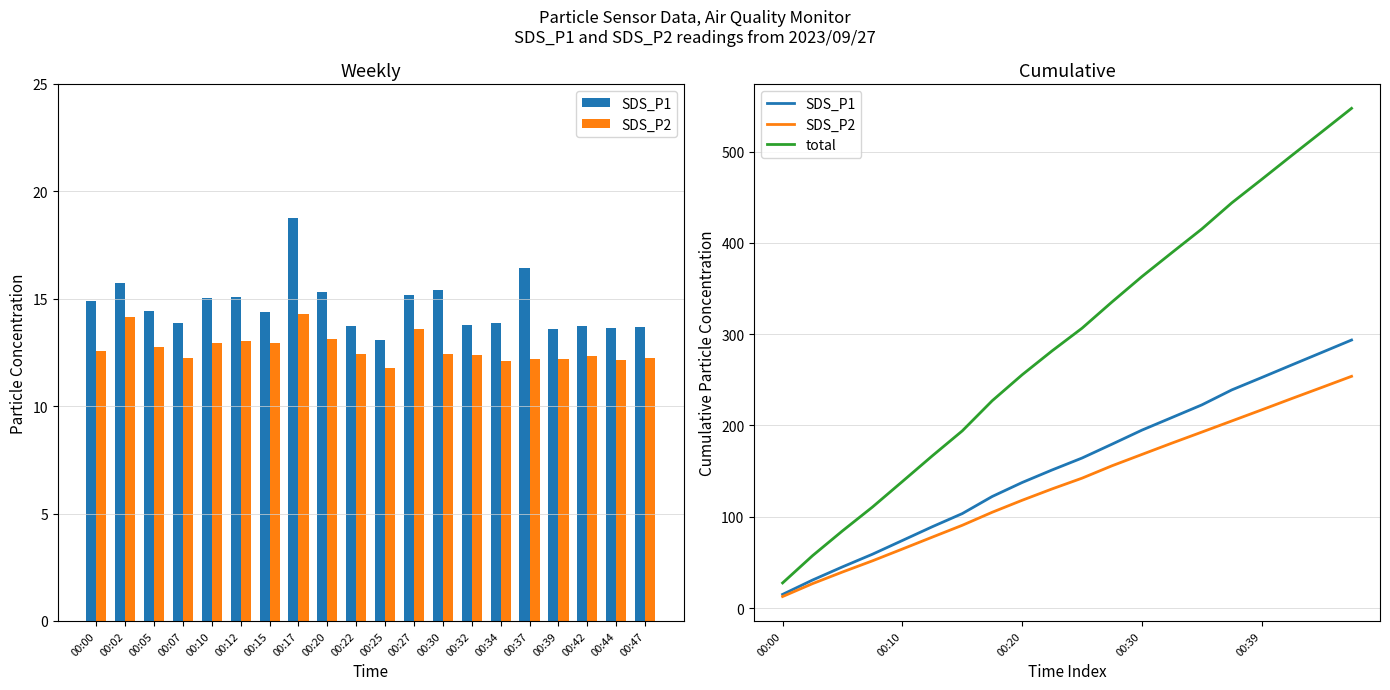

List the series in order of their peak value, highest first.

total, SDS_P1, SDS_P2